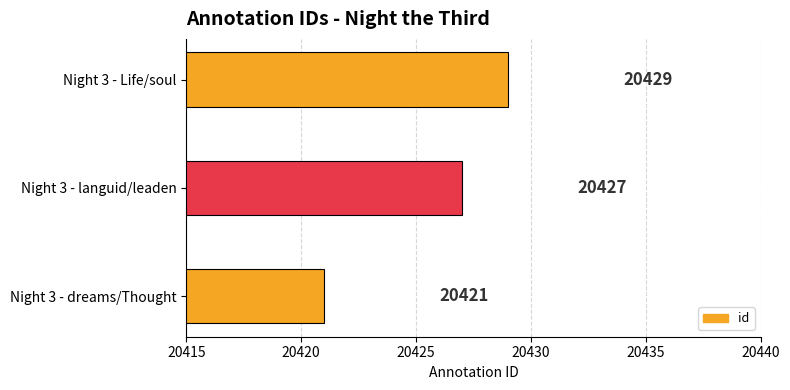

The chart shows a value of 20429 at Night 3 - Life/soul. True or false?

True